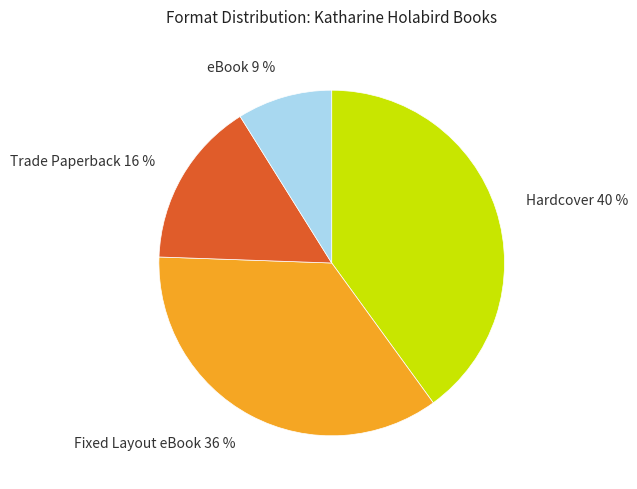

To the nearest percent, what is the difference between the largest and smallest slice percentages?

31%